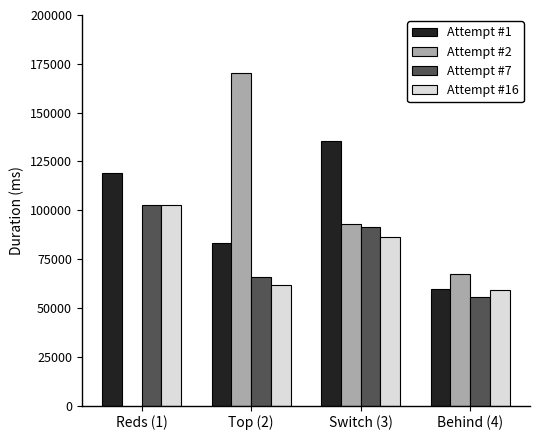

At how many categories does at least one series exceed 148341?

1